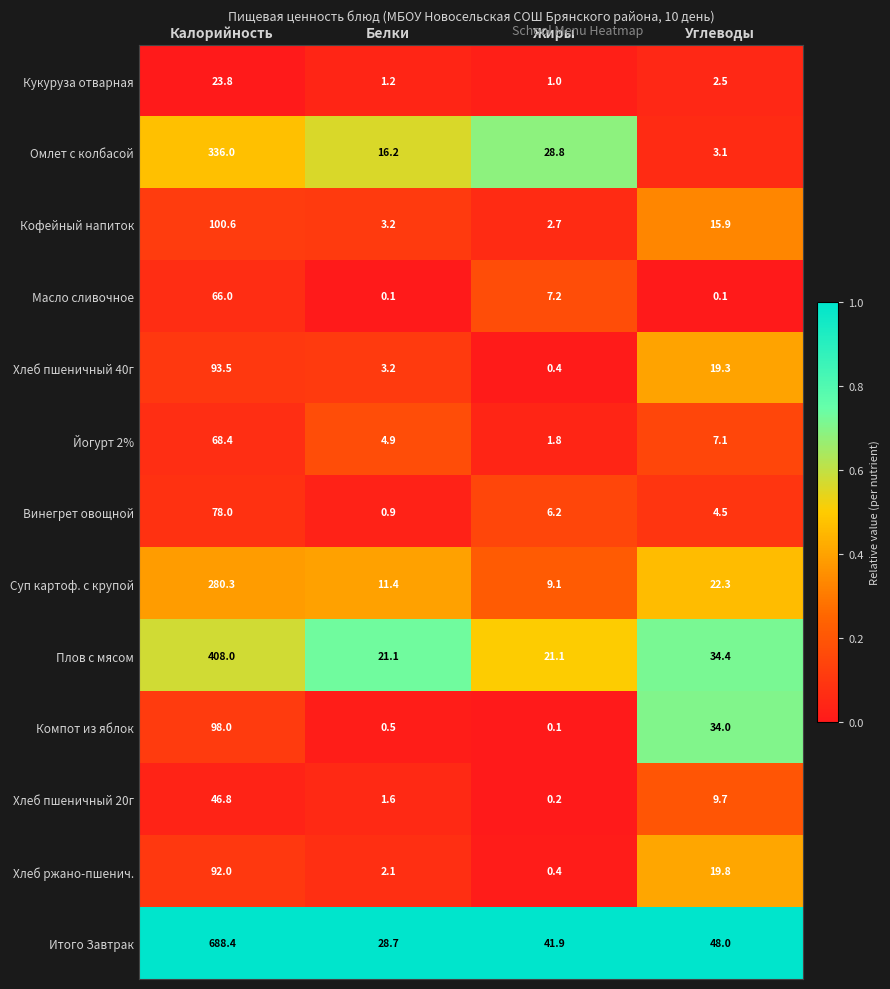

What is the sum of the Хлеб пшеничный 20г values at Белки and Углеводы?

11.3